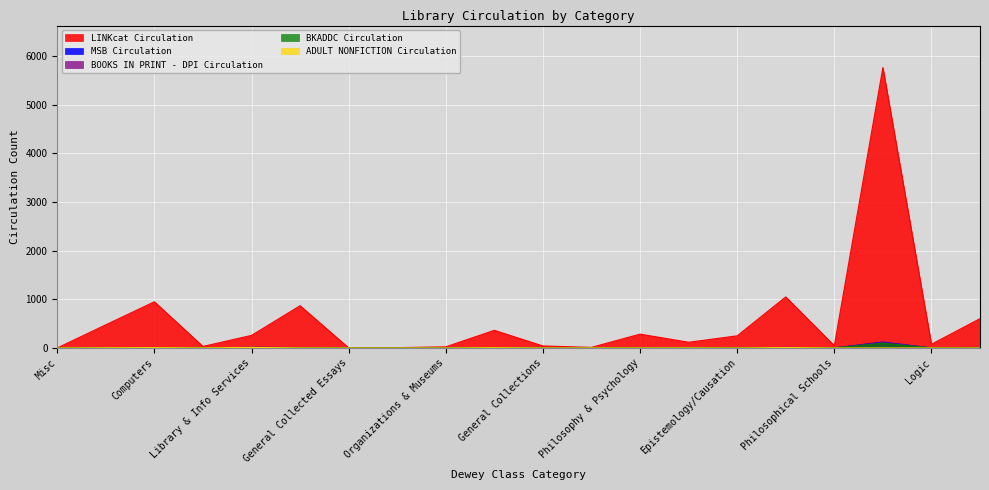

Between Generalities and Logic, which is larger?

Generalities